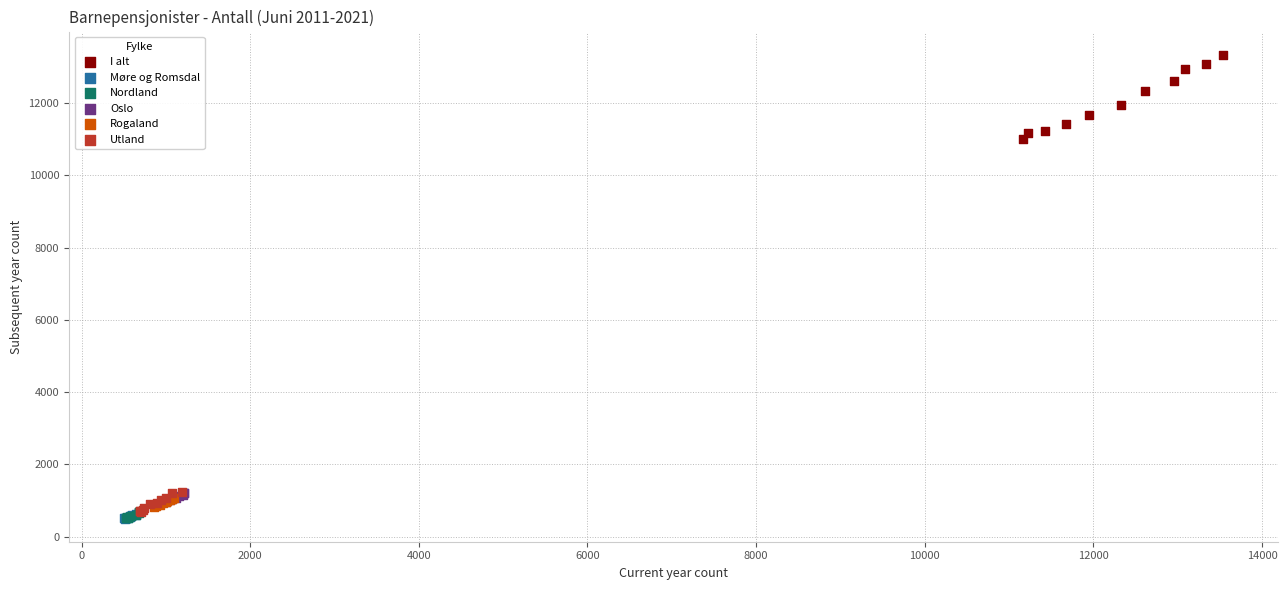

What are all the series names shown in the legend?

I alt, Møre og Romsdal, Nordland, Oslo, Rogaland, Utland